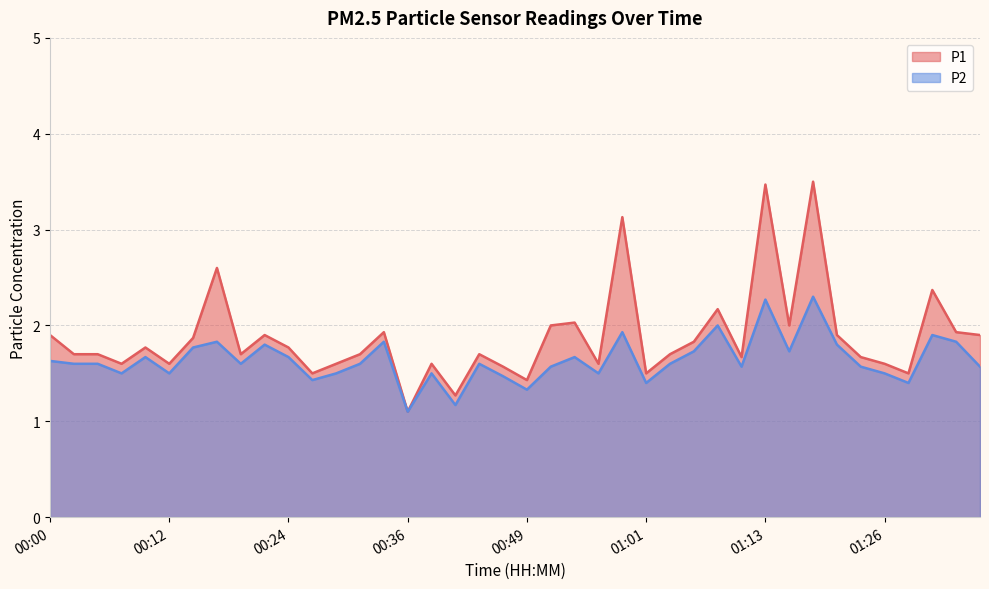

At how many categories does at least one series exceed 2?

7